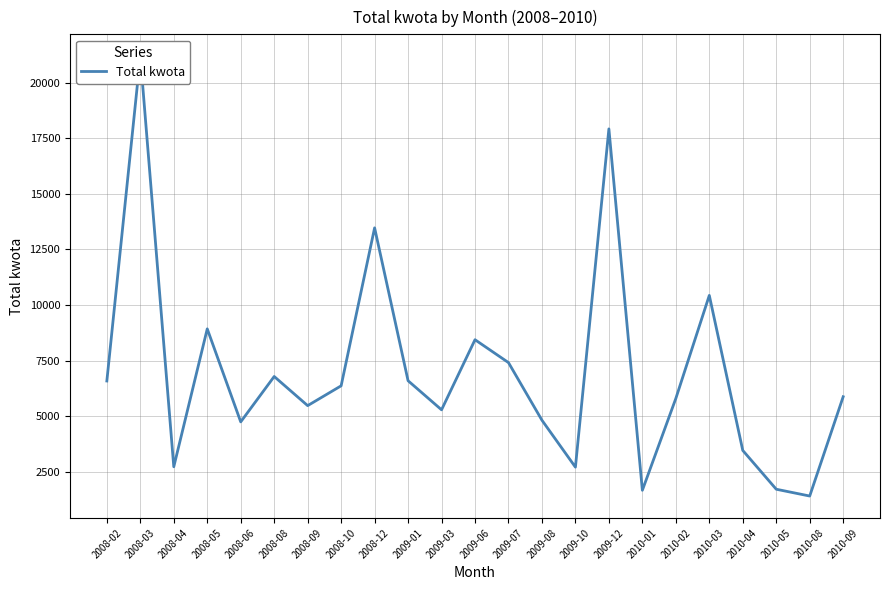

List the labels in order of value, smallest first.

2010-08, 2010-01, 2010-05, 2009-10, 2008-04, 2010-04, 2008-06, 2009-08, 2009-03, 2008-09, 2010-02, 2010-09, 2008-10, 2008-02, 2009-01, 2008-08, 2009-07, 2009-06, 2008-05, 2010-03, 2008-12, 2009-12, 2008-03